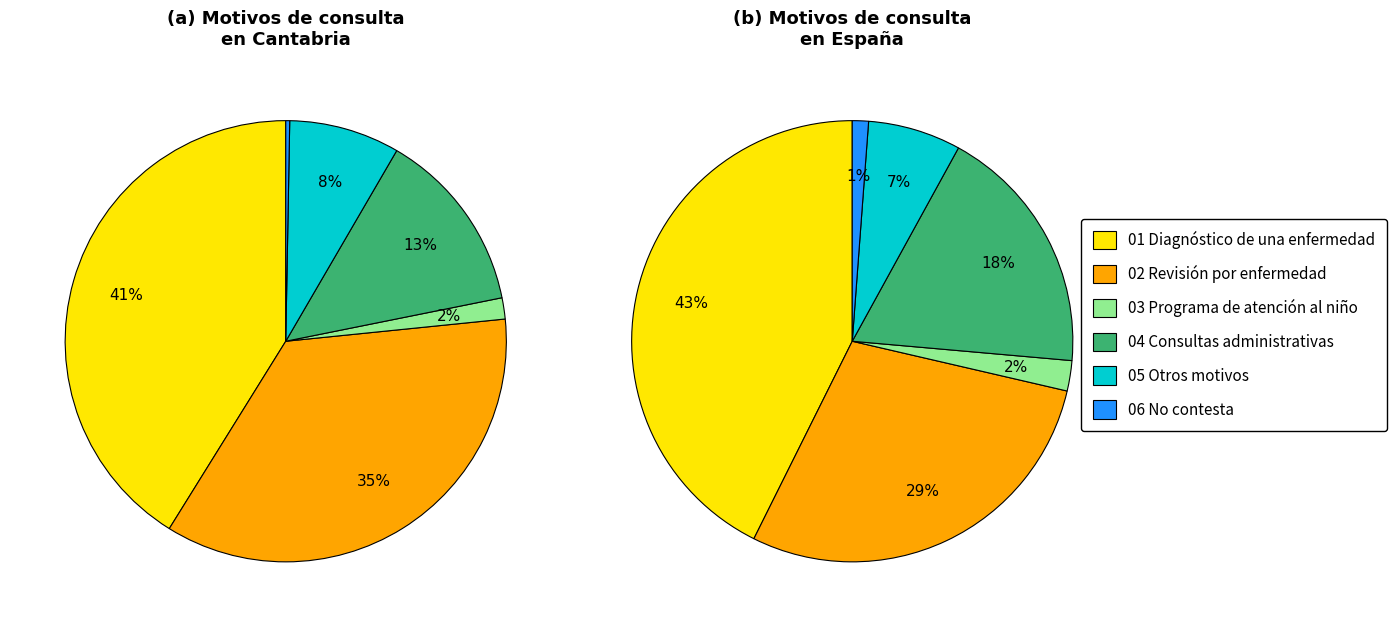

To the nearest percent, what is the difference between the 04 Consultas administrativas and 05 Otros motivos slice percentages?

12%